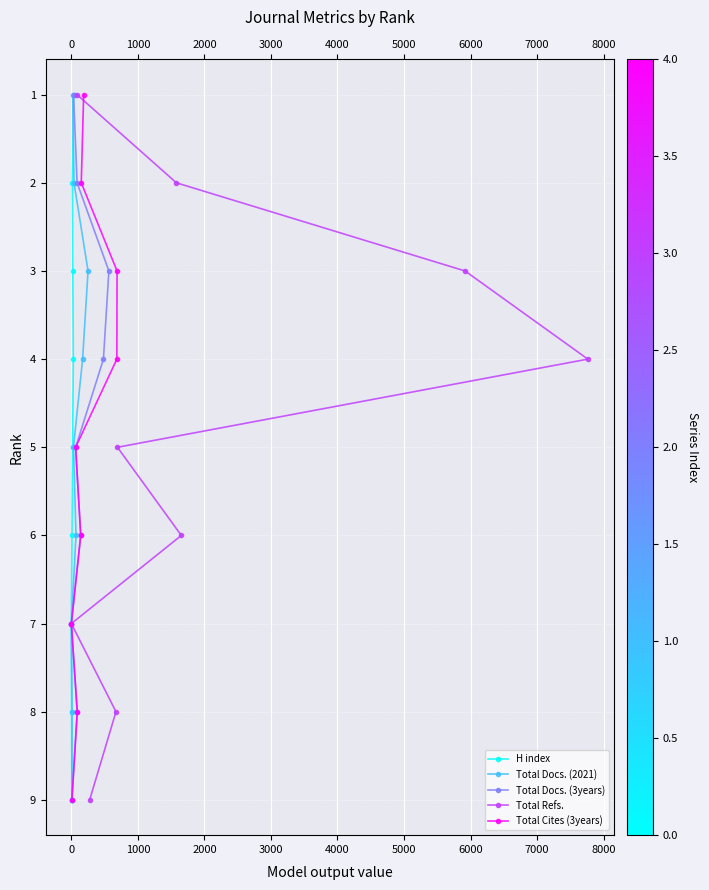

True or false: Total Refs. and Total Docs. (3years) intersect in this chart.

False